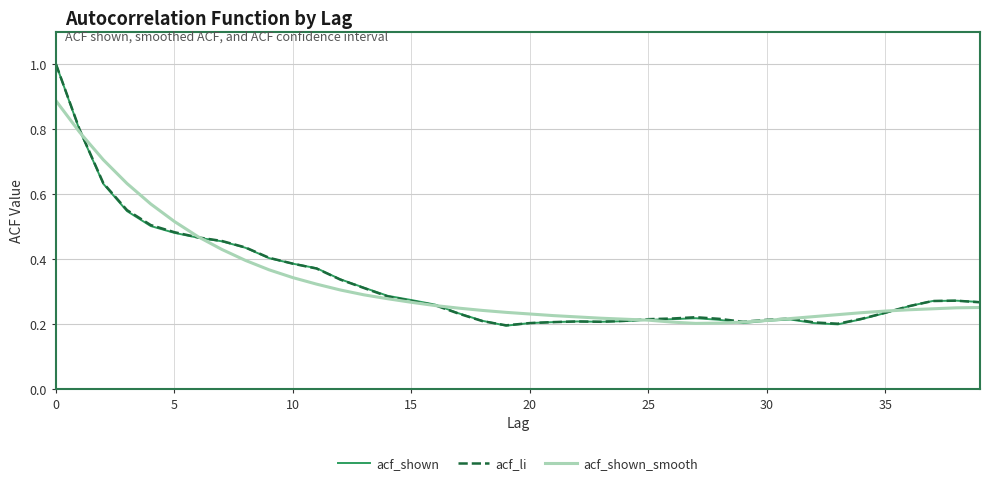

Which series has the widest spread of values?

acf_shown